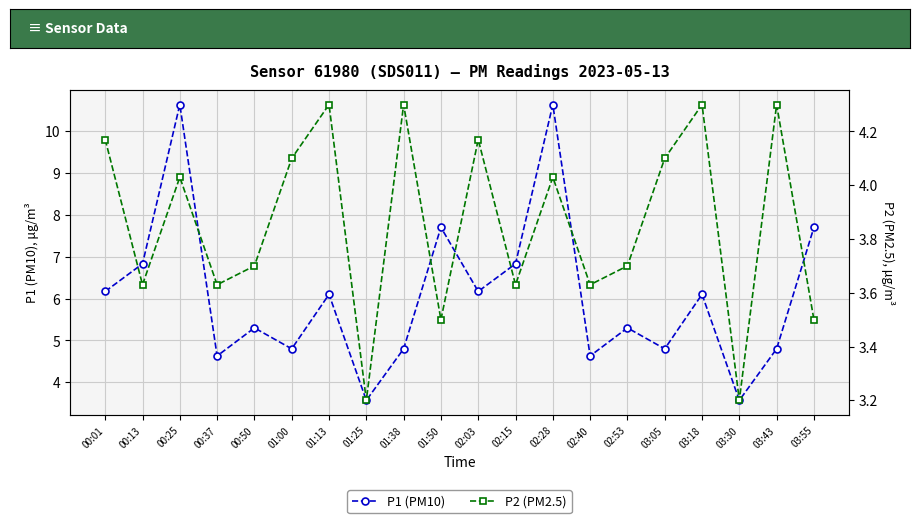

How many lines are shown in the chart?

2